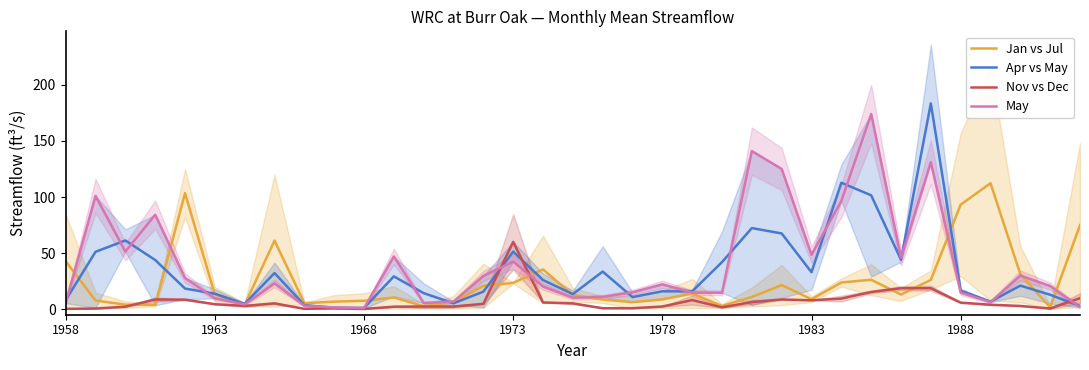

True or false: May has more than 2 interior local peaks.

True